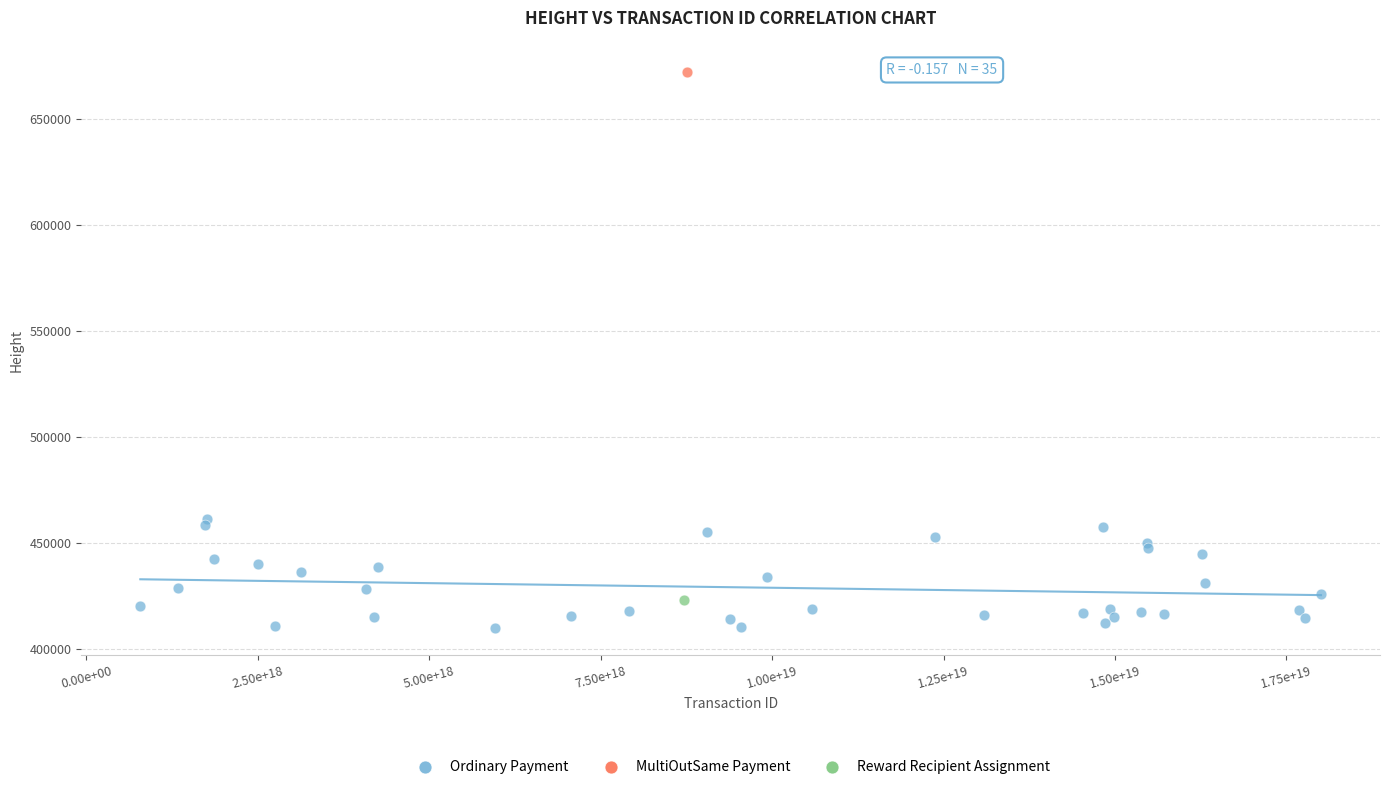

What are all the series names shown in the legend?

Ordinary Payment, MultiOutSame Payment, Reward Recipient Assignment